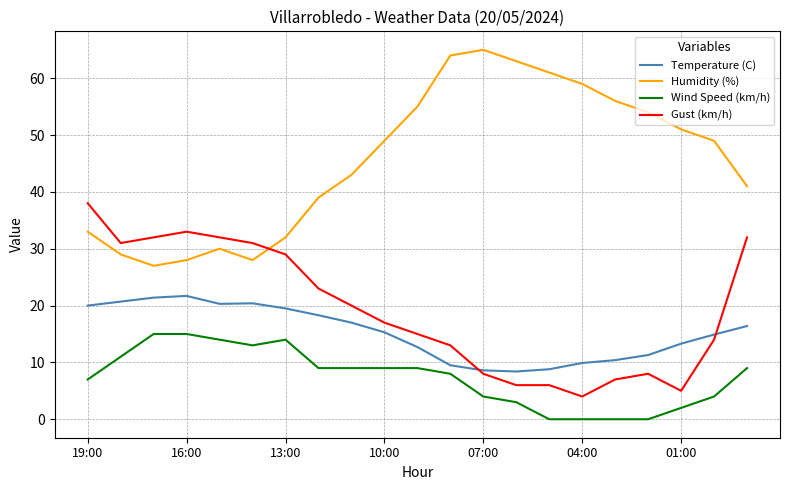

Which series has the largest total across all categories?

Humidity (%)